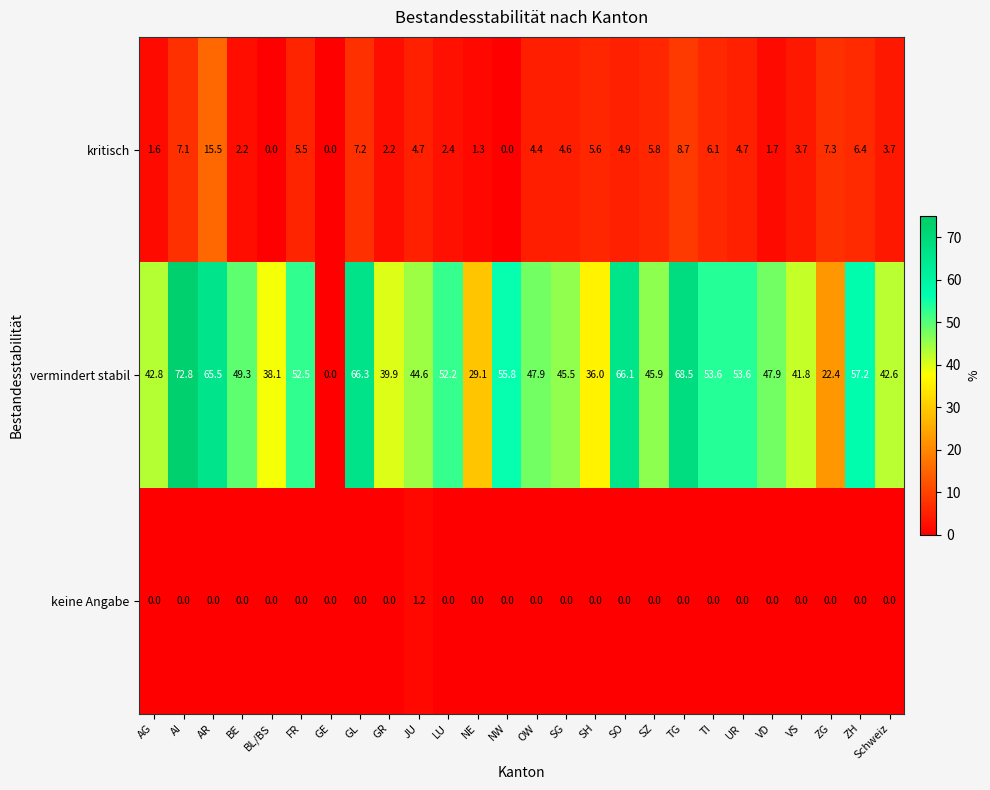

Which series has the widest spread of values?

vermindert stabil